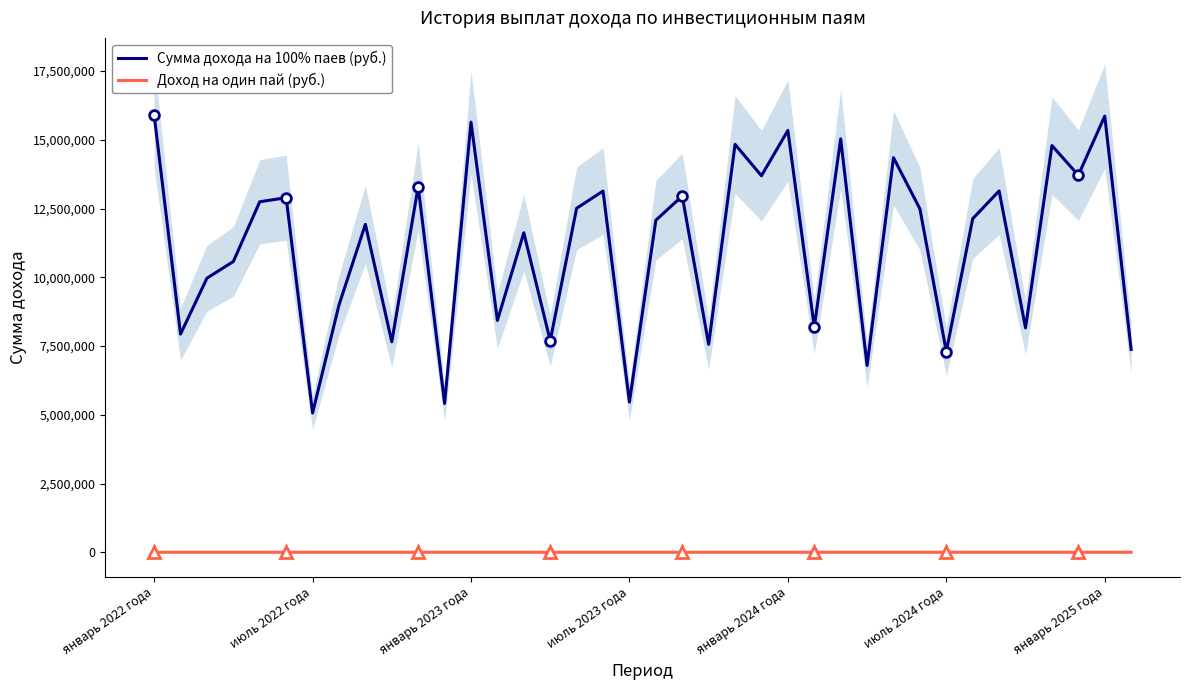

List the series in order of their overall mean, highest first.

Сумма дохода на 100% паев (руб.), Доход на один пай (руб.)